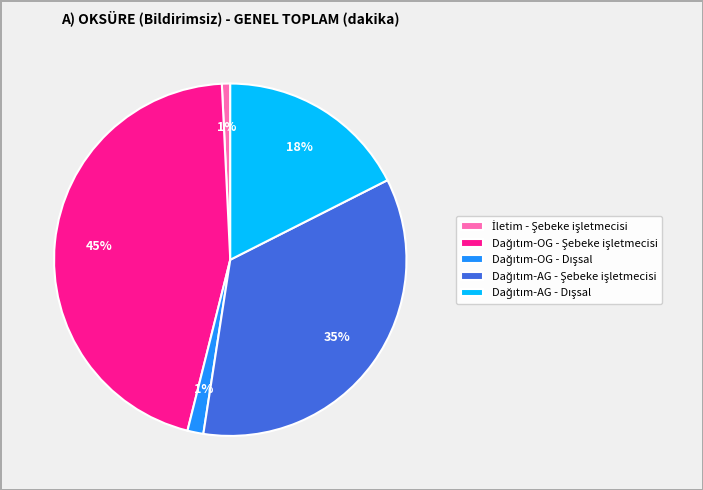

To the nearest percent, what is the average slice percentage?

20%